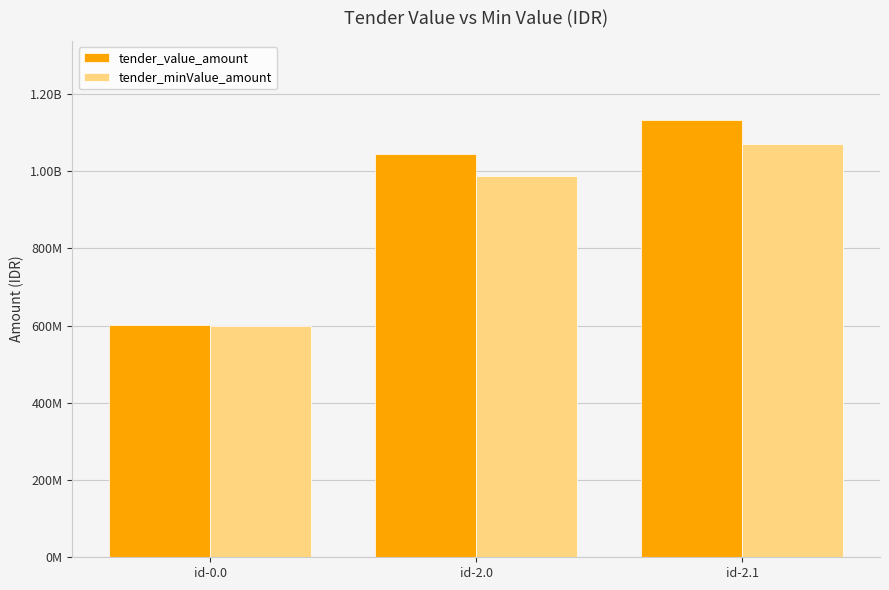

What is the total value across all series at id-0.0?

1201012000